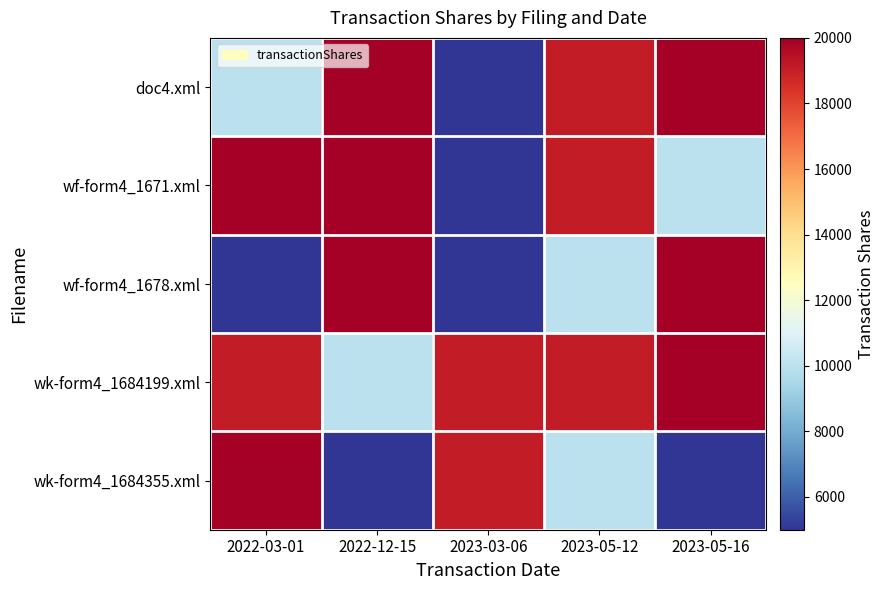

Reading left to right, list all the values displayed in this chart.

doc4.xml: 2022-03-01=10000	2022-12-15=20000	2023-03-06=5000	2023-05-12=19100	2023-05-16=20000
wf-form4_1671.xml: 2022-03-01=20000	2022-12-15=20000	2023-03-06=5000	2023-05-12=19100	2023-05-16=10000
wf-form4_1678.xml: 2022-03-01=5000	2022-12-15=20000	2023-03-06=5000	2023-05-12=10000	2023-05-16=20000
wk-form4_1684199.xml: 2022-03-01=19100	2022-12-15=10000	2023-03-06=19100	2023-05-12=19100	2023-05-16=20000
wk-form4_1684355.xml: 2022-03-01=20000	2022-12-15=5000	2023-03-06=19100	2023-05-12=10000	2023-05-16=5000